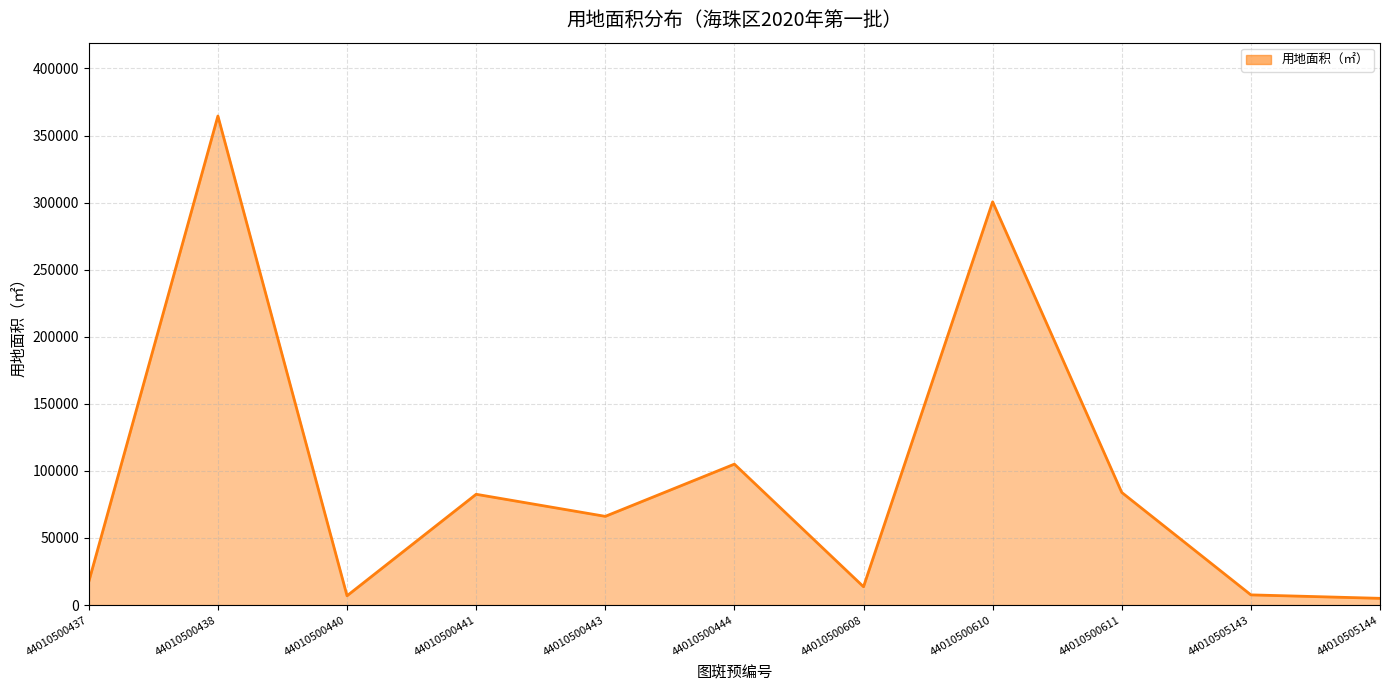

Which category has the highest value across all series?

44010500438